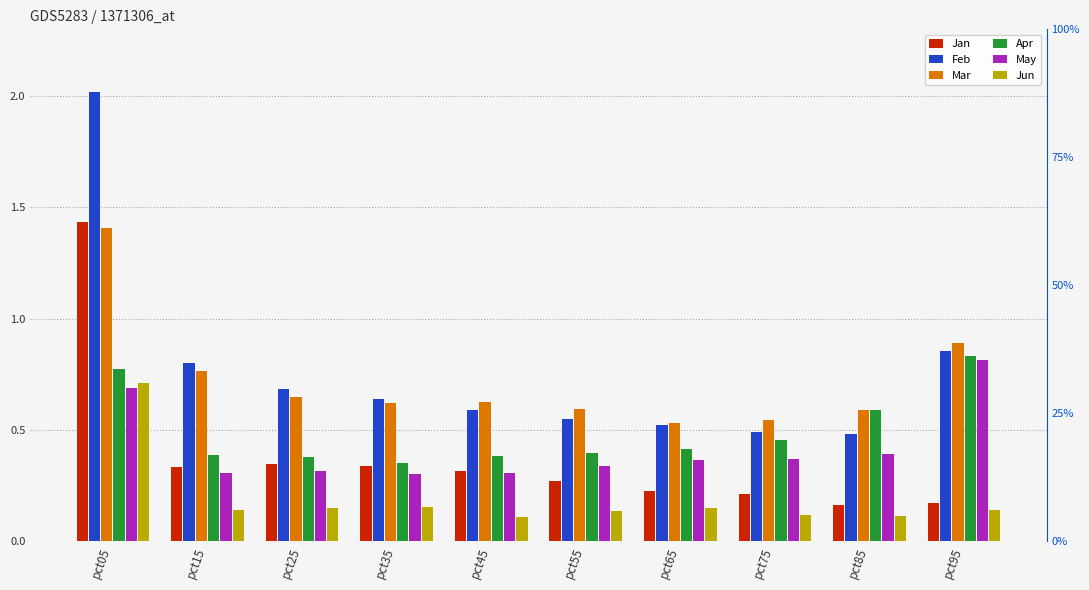

How many bars are there in each group?

6